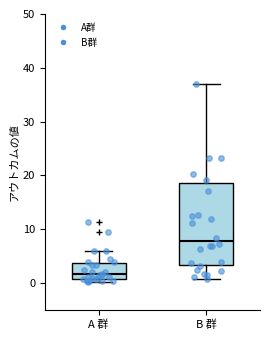

Which box has the highest median line?

B 群